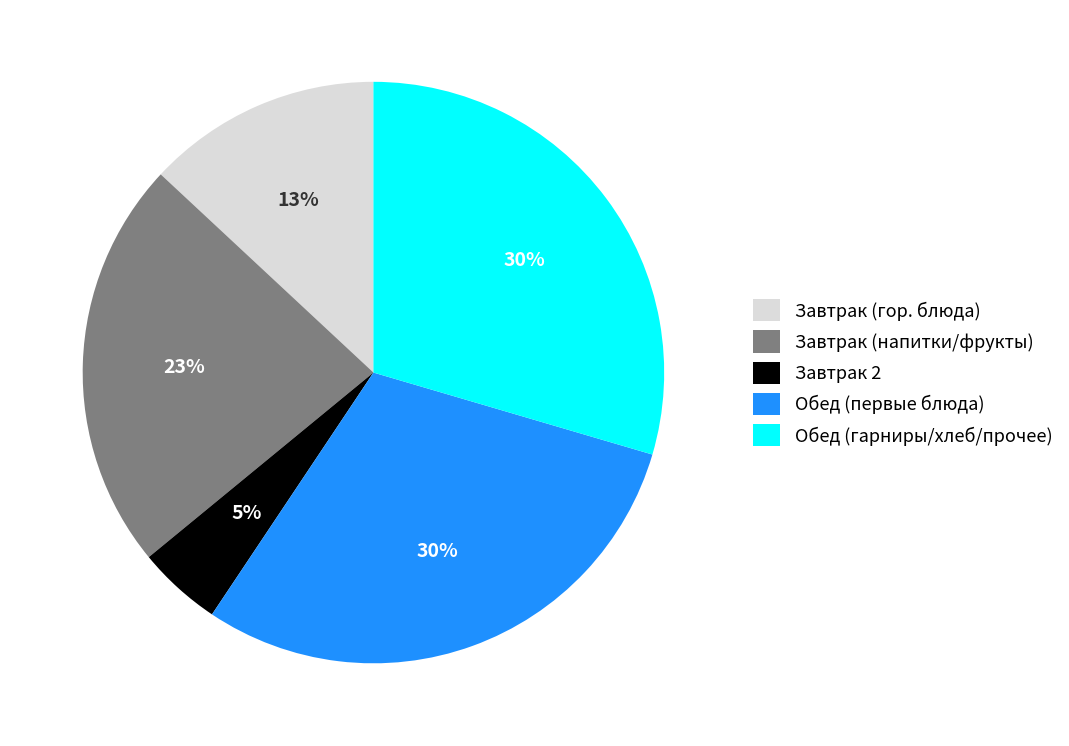

To the nearest percent, what percentage of the pie is Завтрак (напитки/фрукты)?

23%